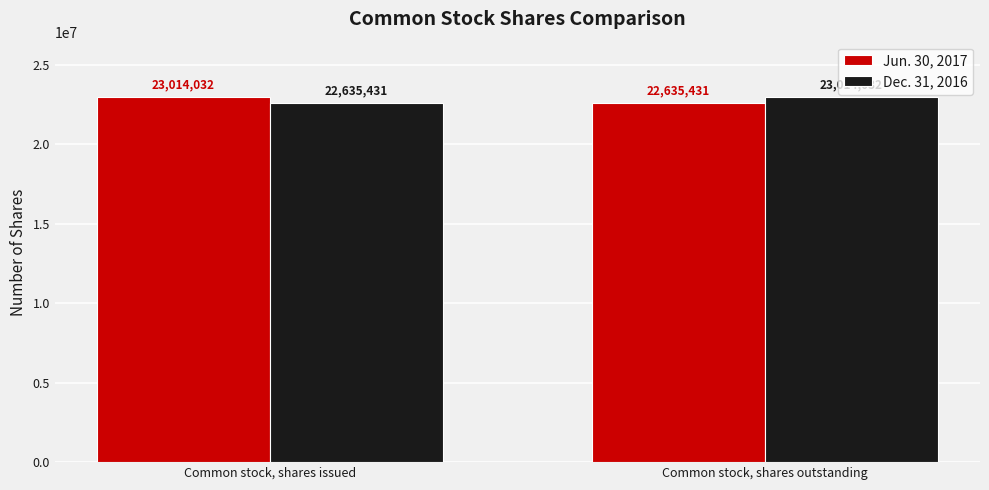

What is the spread (max minus min) of values at Common stock, shares issued?

378601